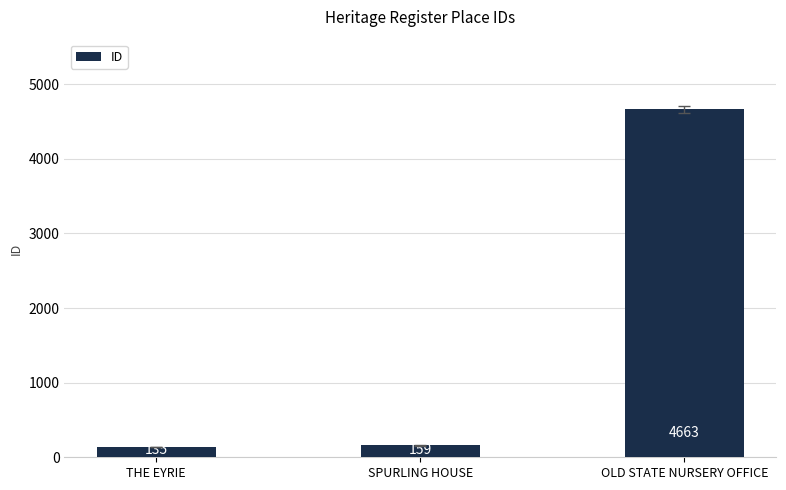

Does the chart contain any negative values?

No